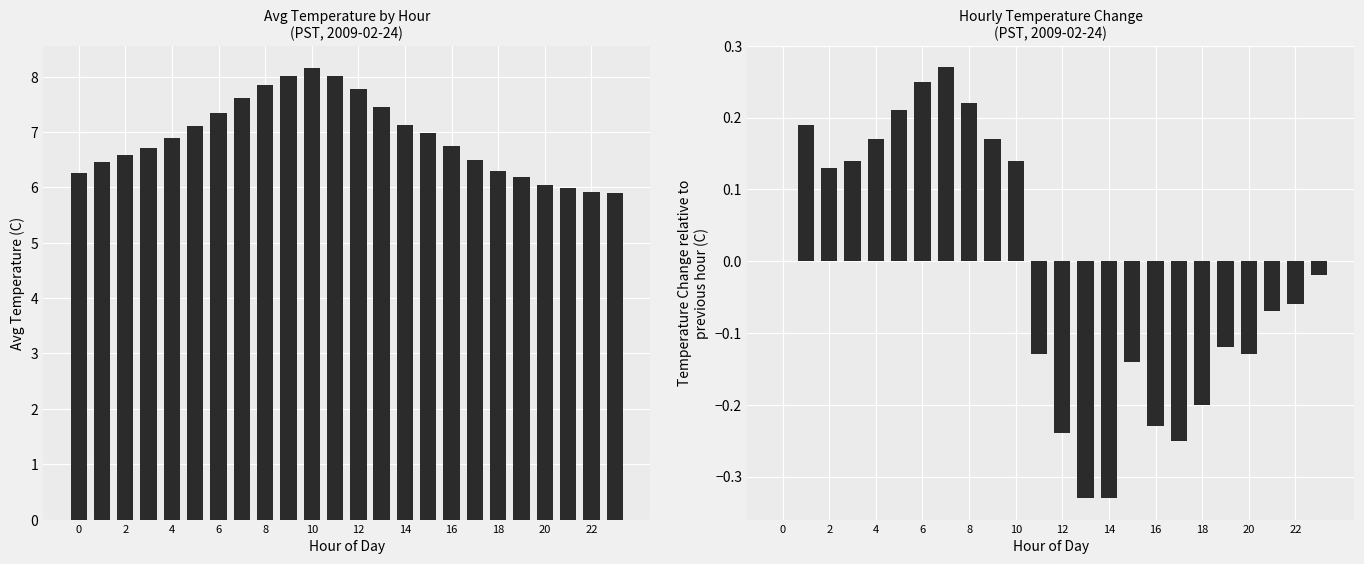

Which series has the largest total across all categories?

Avg Temperature (C)